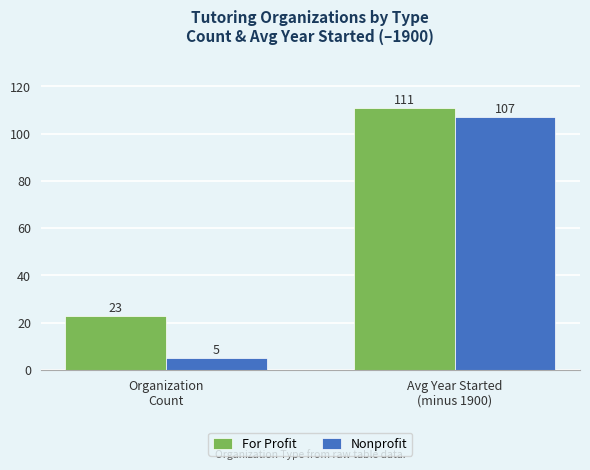

At which category is the sum across all series the highest?

Avg Year Started
(minus 1900)